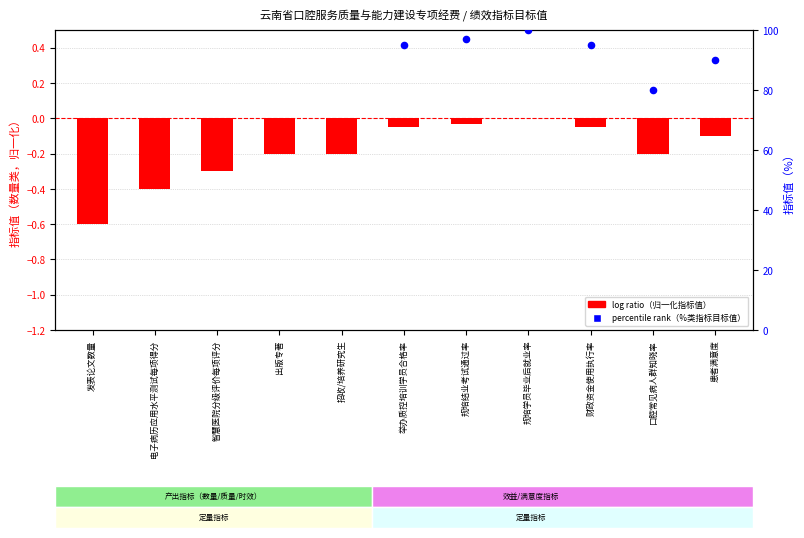

At which category is the sum across all series the highest?

规培学员毕业后就业率